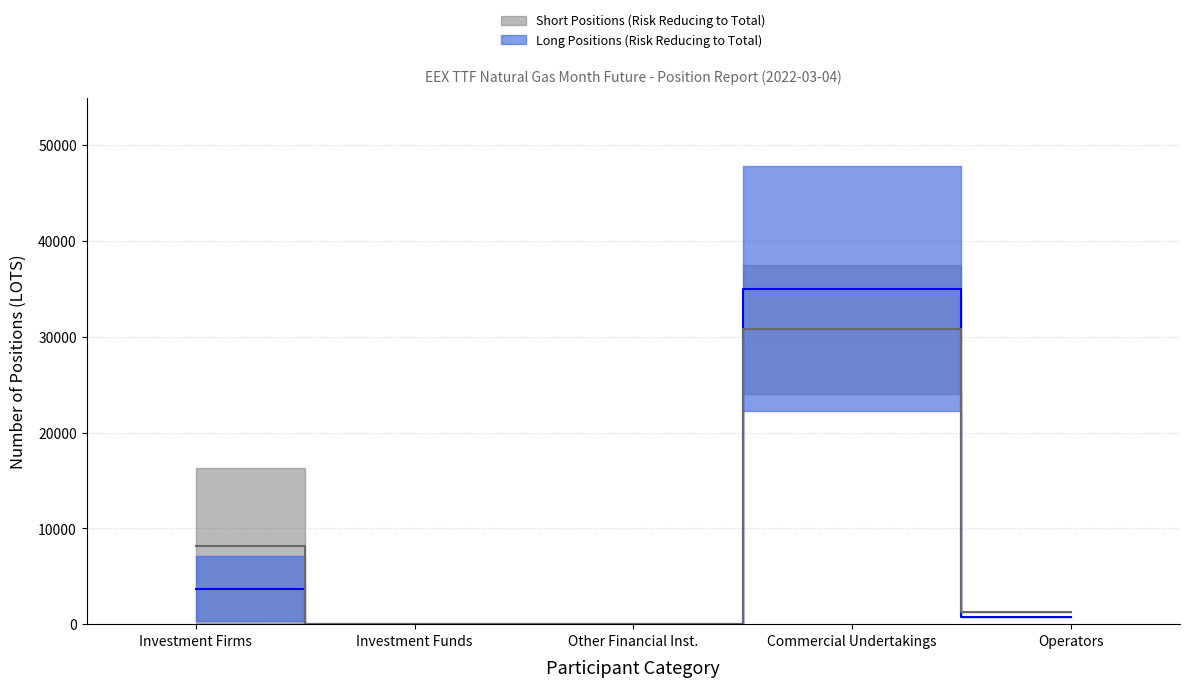

Reading left to right, transcribe all the data shown in this chart.

Total Long: 3716.5	0.0	0.0	34987.0	718.0
Total Short: 8200.0	0.0	0.0	30787.0	1276.0